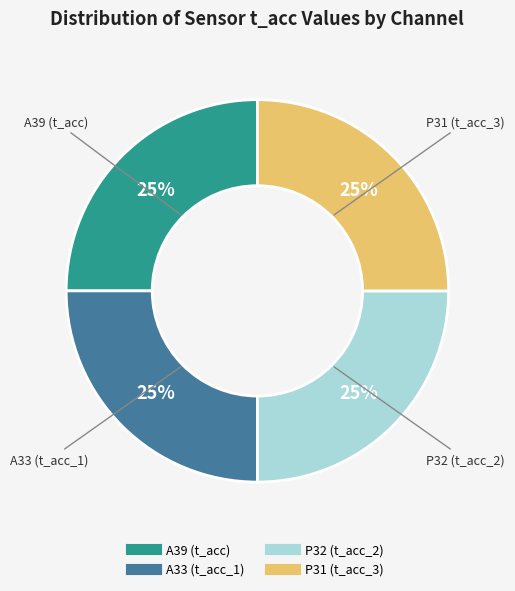

To the nearest percent, what is the average slice percentage?

25%